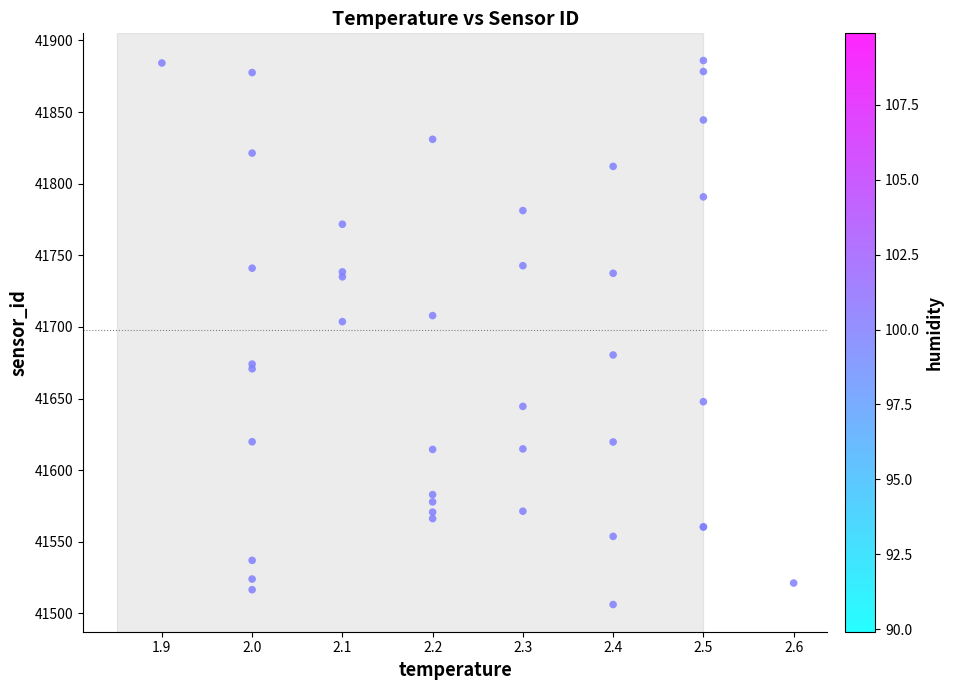

What Y value in the scatter plot is closest to 41696?

41703.7